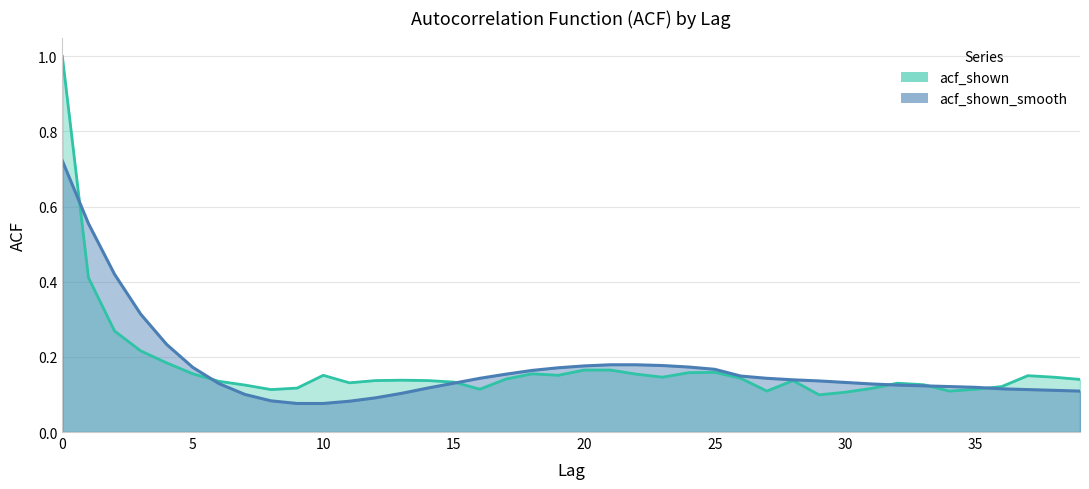

Reading left to right, what are all the values shown in this chart?

acf_shown: 0=1.0	1=0.4	2=0.3	3=0.2	4=0.2	5=0.2	6=0.1	7=0.1	8=0.1	9=0.1	10=0.2	11=0.1	12=0.1	13=0.1	14=0.1	15=0.1	16=0.1	17=0.1	18=0.2	19=0.2	20=0.2	21=0.2	22=0.2	23=0.1	24=0.2	25=0.2	26=0.1	27=0.1	28=0.1	29=0.1	30=0.1	31=0.1	32=0.1	33=0.1	34=0.1	35=0.1	36=0.1	37=0.1	38=0.1	39=0.1
acf_shown_smooth: 0=0.7	1=0.6	2=0.4	3=0.3	4=0.2	5=0.2	6=0.1	7=0.1	8=0.1	9=0.1	10=0.1	11=0.1	12=0.1	13=0.1	14=0.1	15=0.1	16=0.1	17=0.2	18=0.2	19=0.2	20=0.2	21=0.2	22=0.2	23=0.2	24=0.2	25=0.2	26=0.1	27=0.1	28=0.1	29=0.1	30=0.1	31=0.1	32=0.1	33=0.1	34=0.1	35=0.1	36=0.1	37=0.1	38=0.1	39=0.1